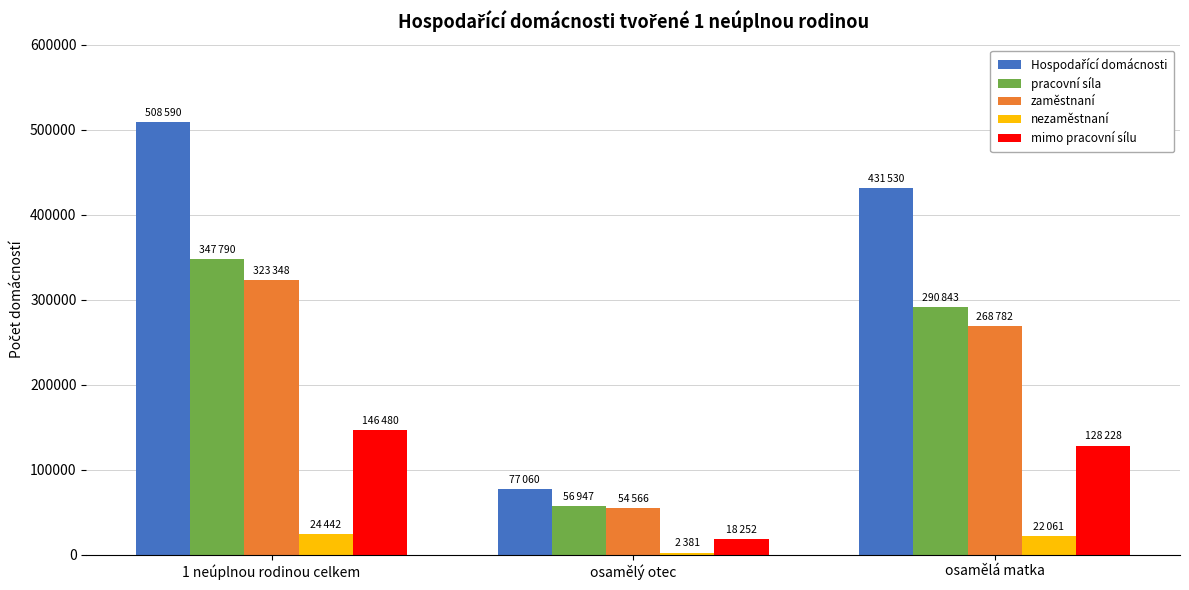

Is it true that mimo pracovní sílu equals 18252 at osamělý otec?

True